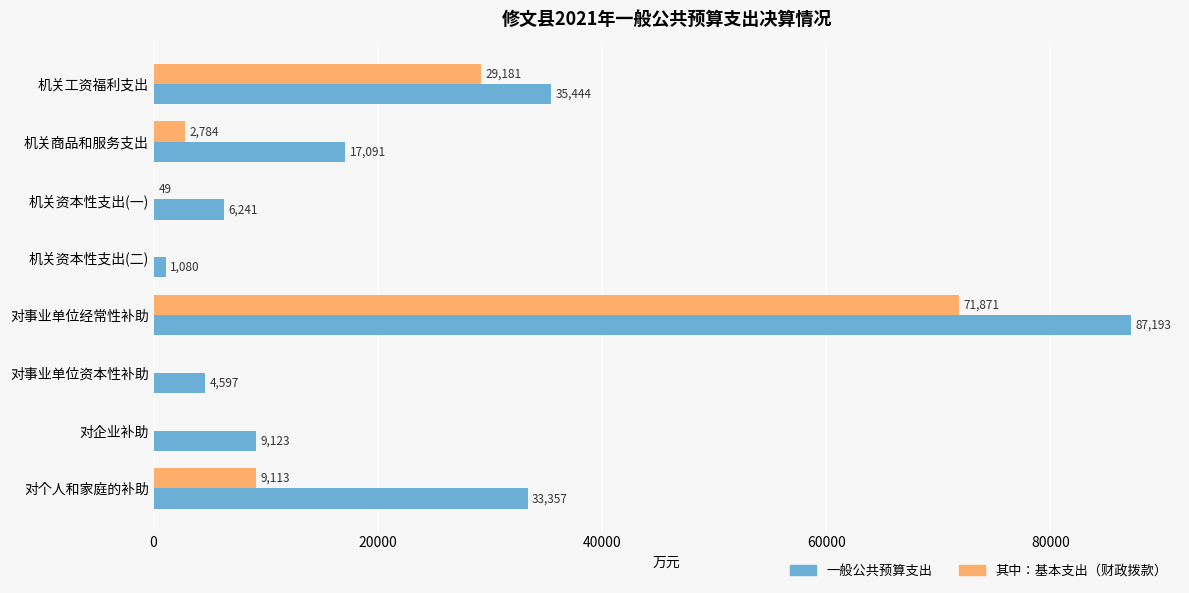

What is the total value across all series at 对事业单位经常性补助?

159064